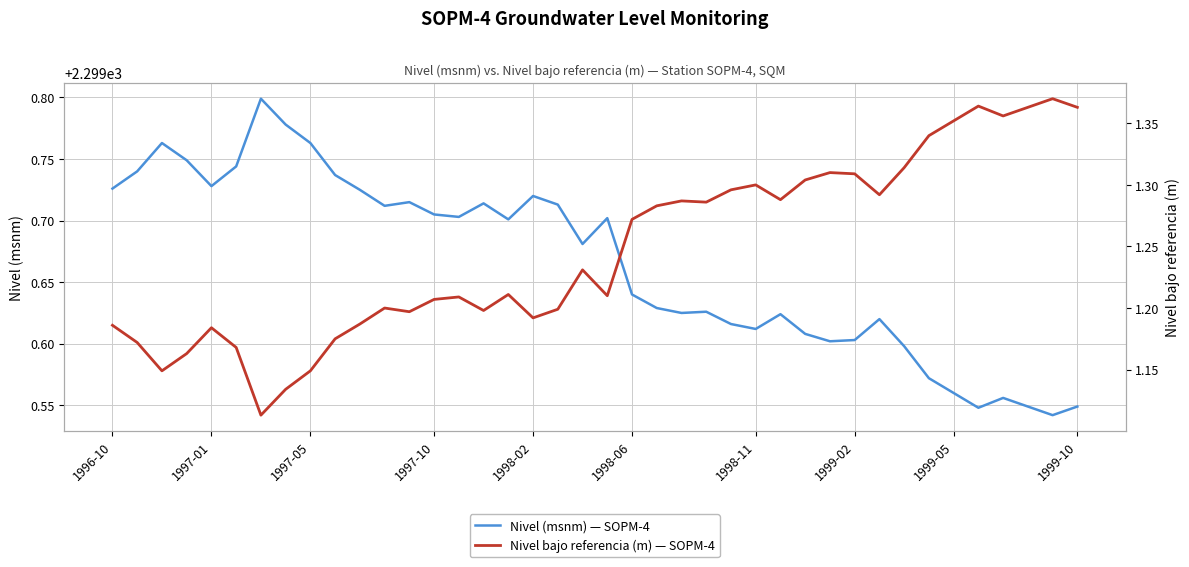

How many categories are shown in the chart?

40